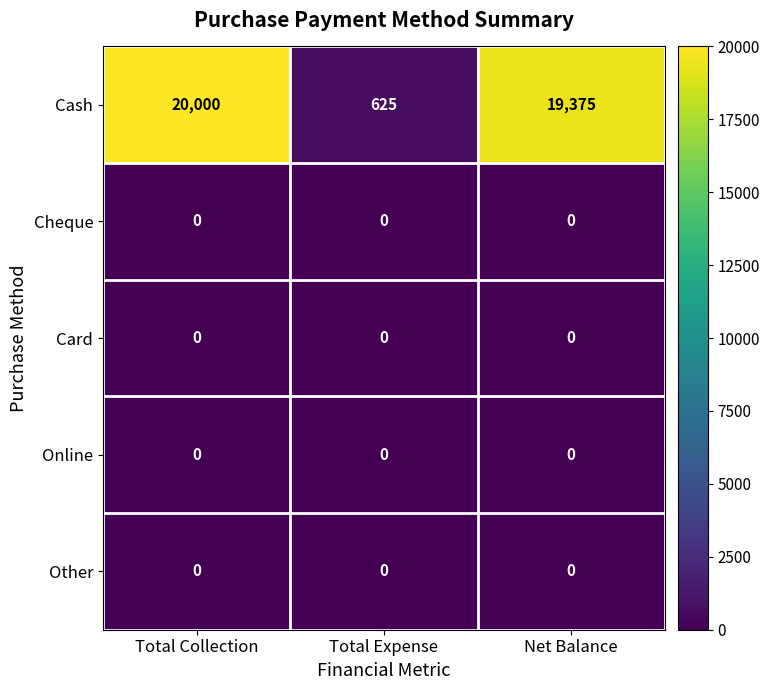

Which series has the largest range (max minus min)?

Cash